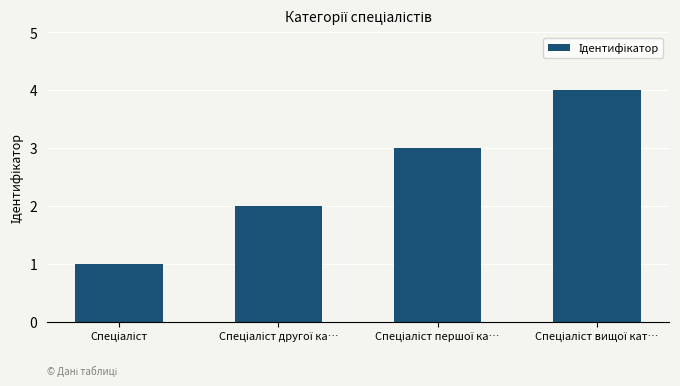

What is the maximum value shown in the chart?

4